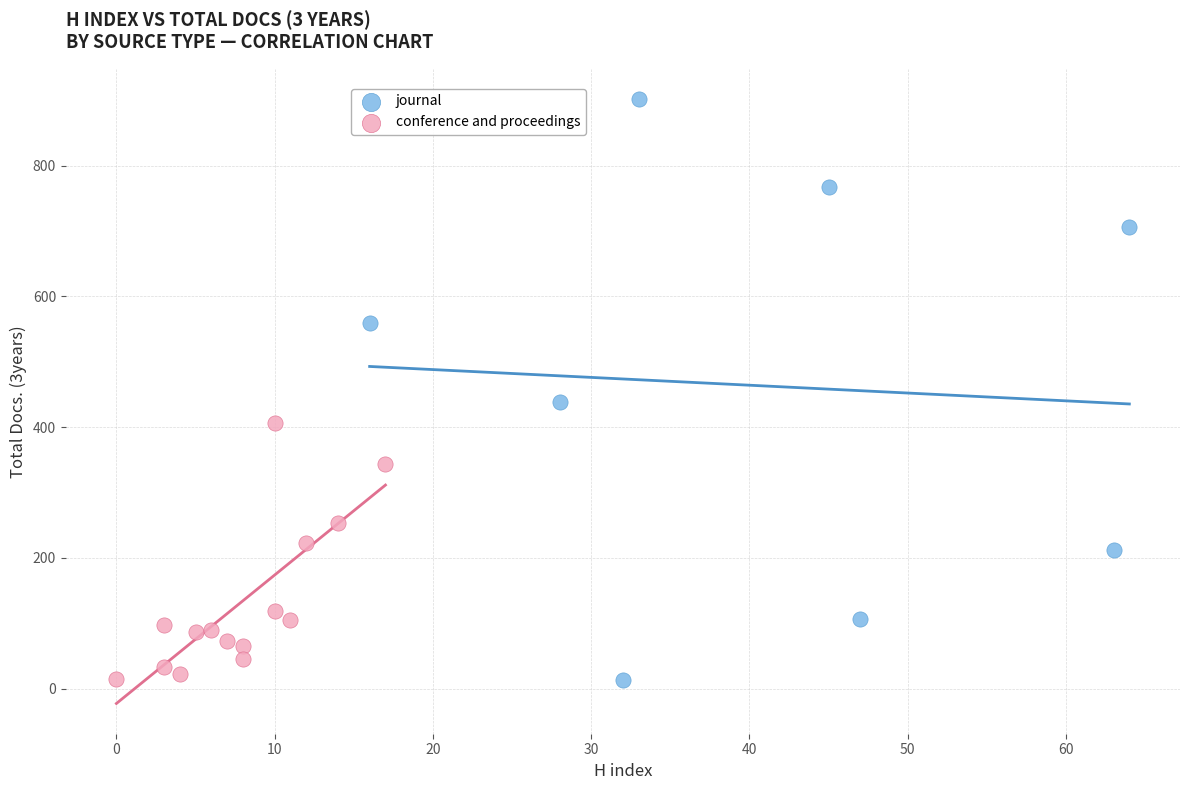

Which series reaches the maximum Y coordinate?

journal